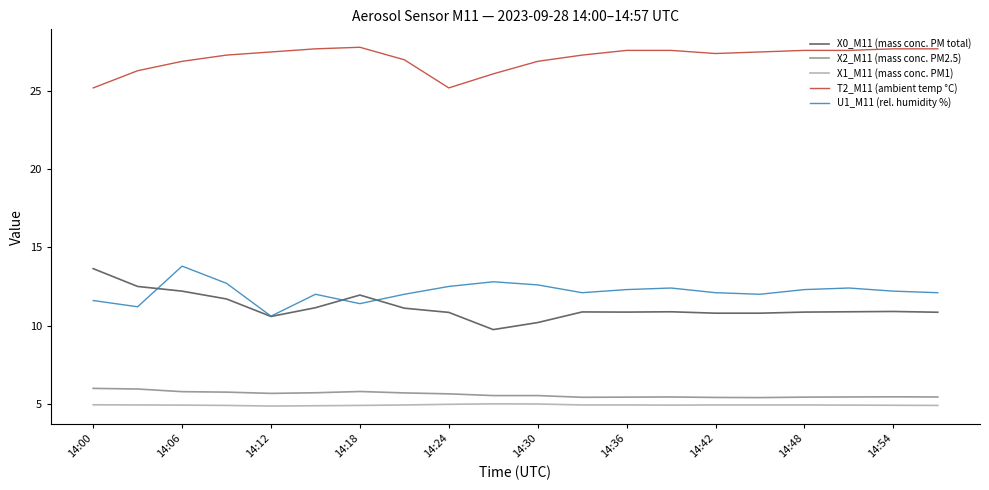

What is the difference between the second highest and minimum values in the U1_M11 (rel. humidity %) series?

2.2